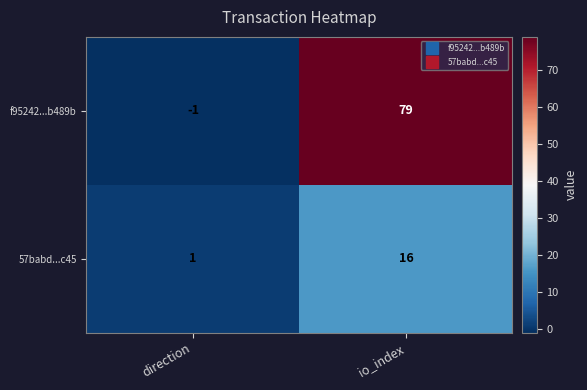

At which label is f95242...b489b closest to 39?

direction